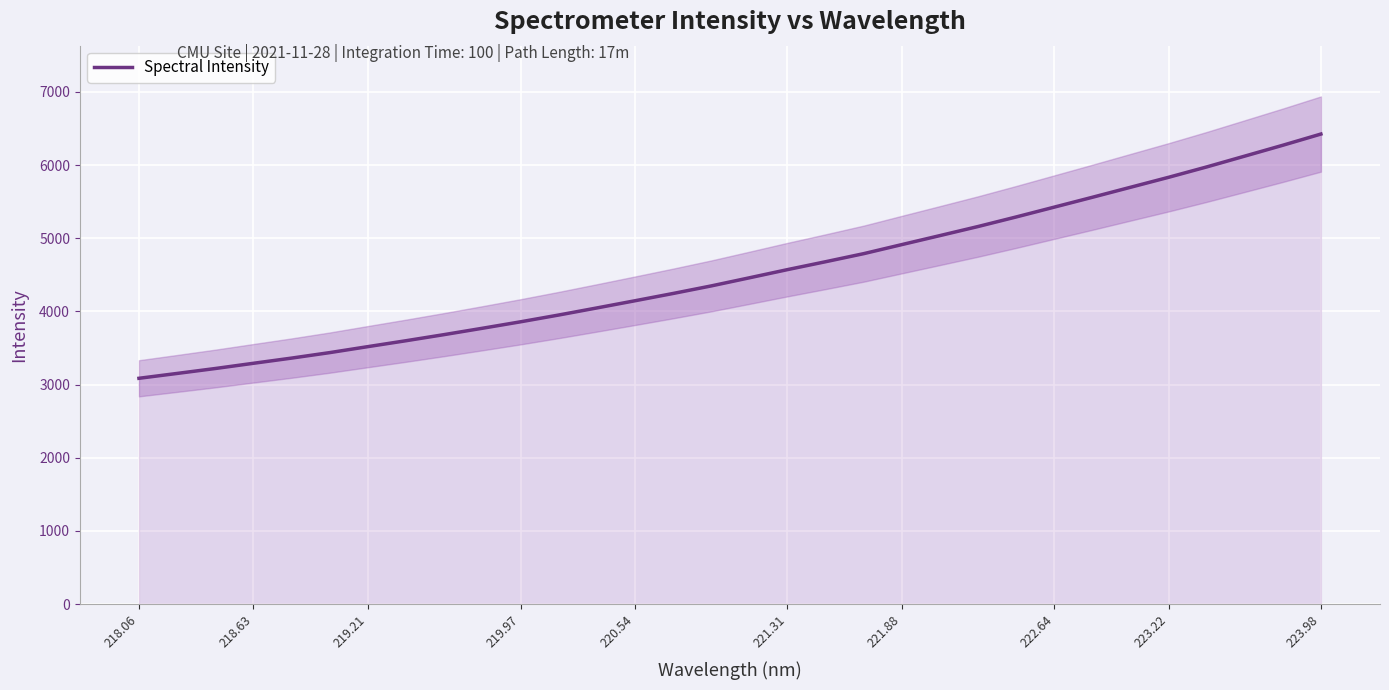

What is the value of the 24th point from the left?

5290.9